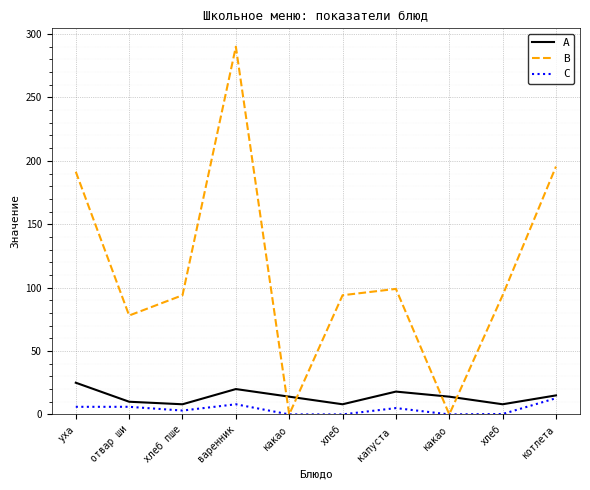

How many lines are shown in the chart?

3